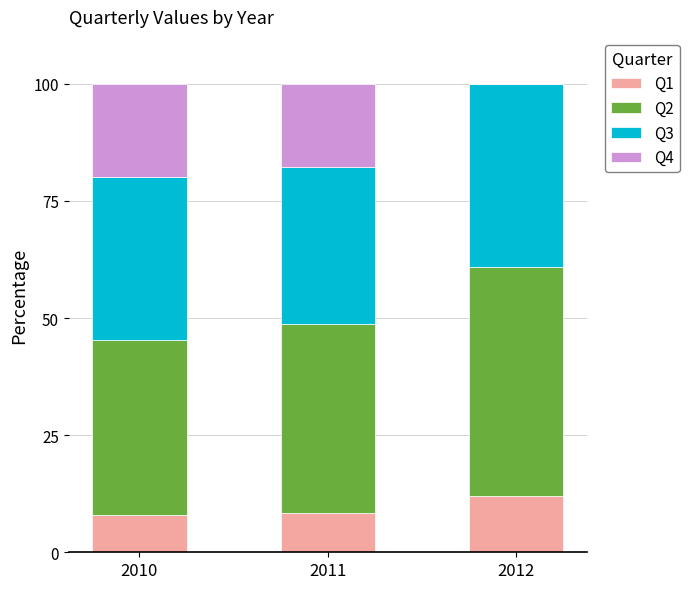

The Q1 series shows 8.3 at 2011. True or false?

True